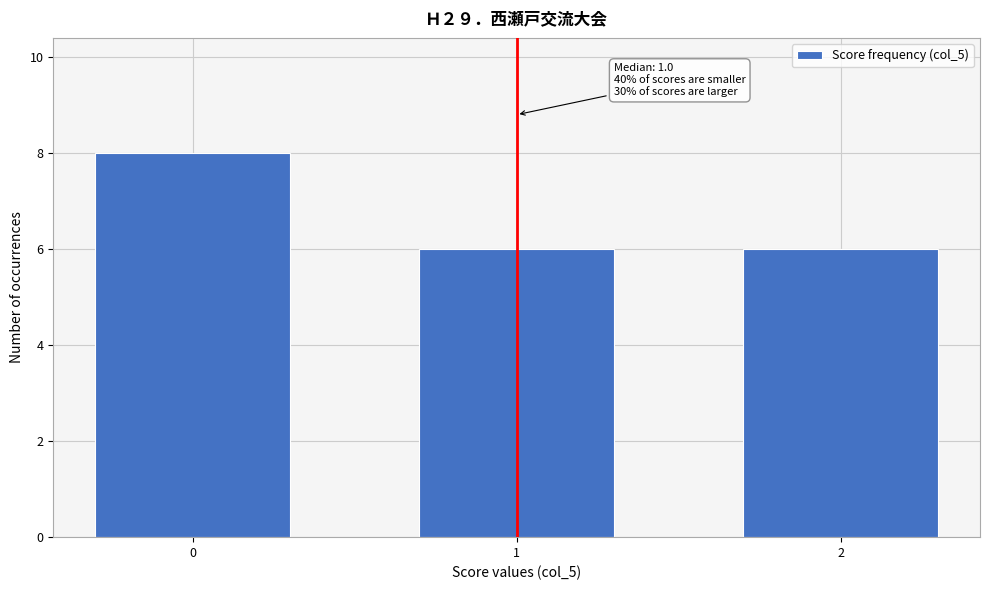

Reading left to right, what are all the values shown in this chart?

8	6	6